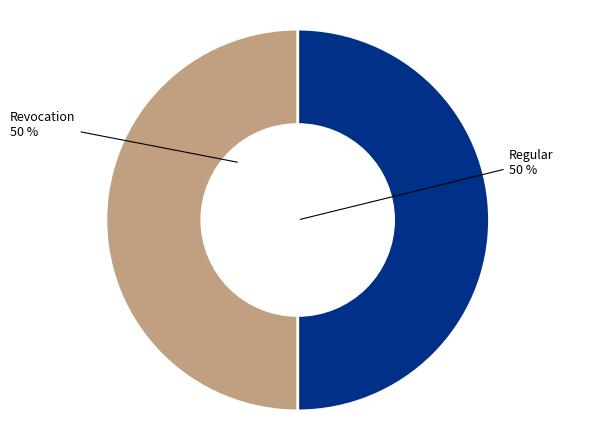

To the nearest percent, what is the average slice percentage?

50%